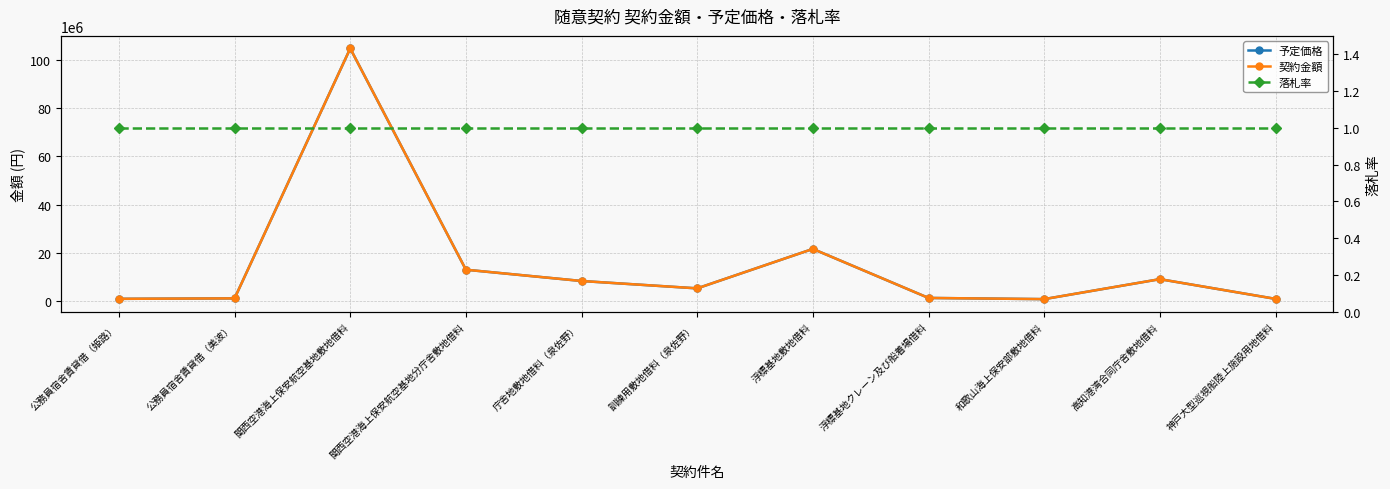

How many lines are shown in the chart?

3